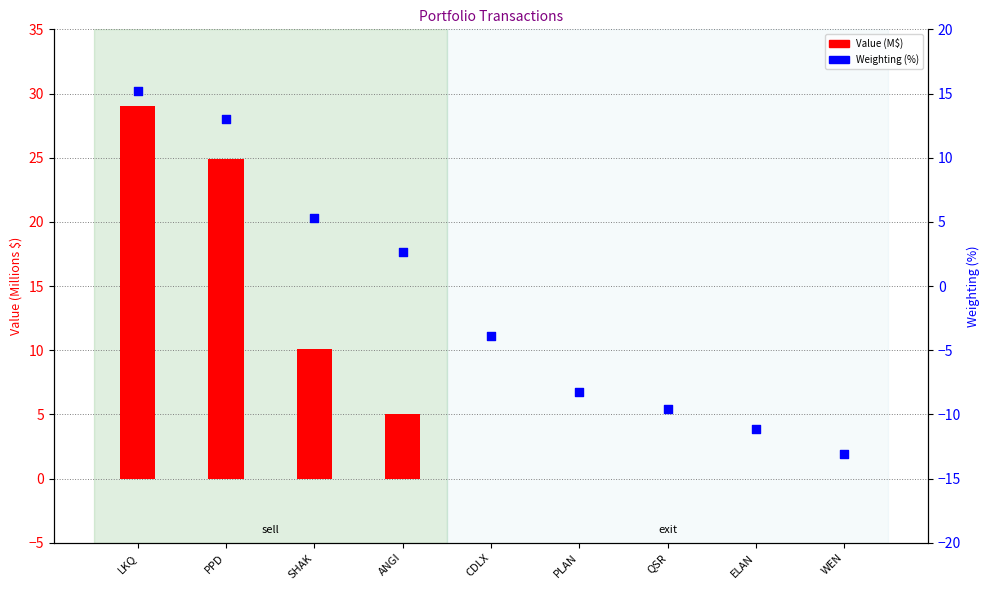

What is the total value across all series at SHAK?

15.3